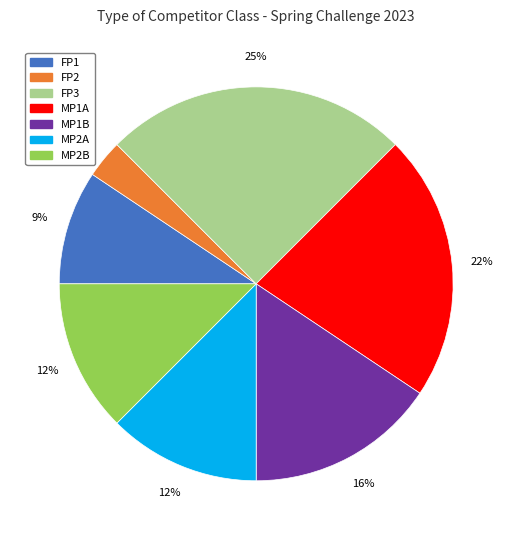

Do FP3 and MP1B together represent more than half of the pie?

No